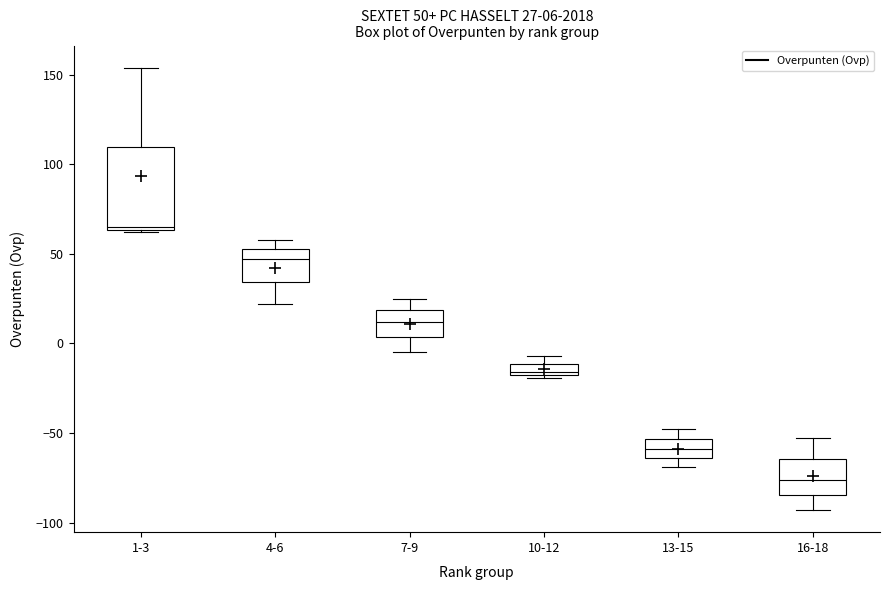

Which box's median line is the highest?

1-3